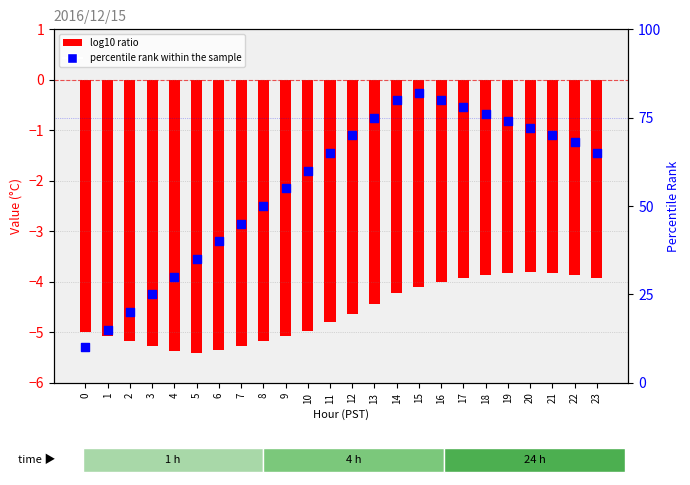

What is the total value across all series at 10?

55.0